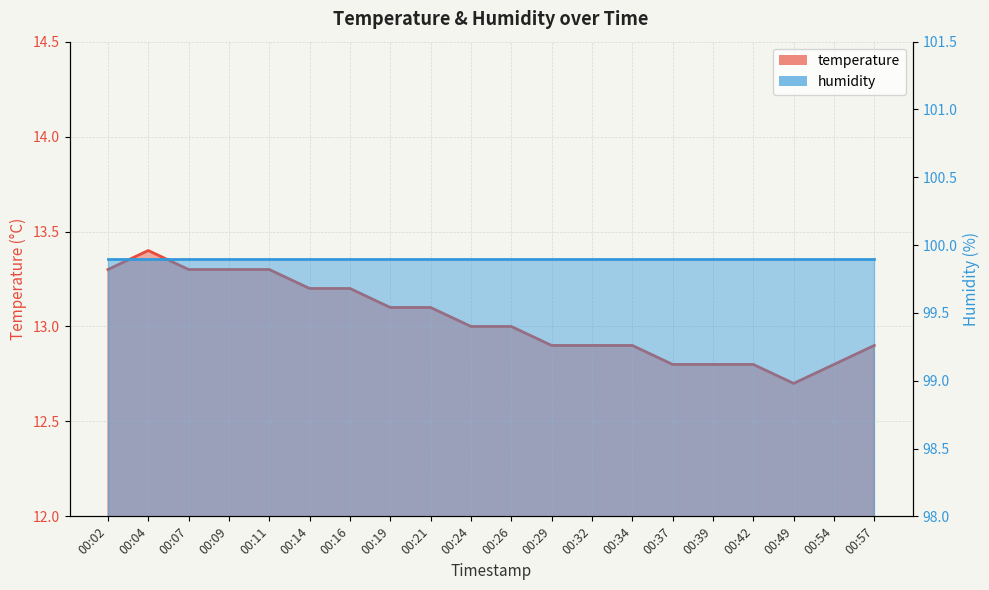

Reading right to left, transcribe all the data shown in this chart.

12.9	12.8	12.7	12.8	12.8	12.8	12.9	12.9	12.9	13.0	13.0	13.1	13.1	13.2	13.2	13.3	13.3	13.3	13.4	13.3